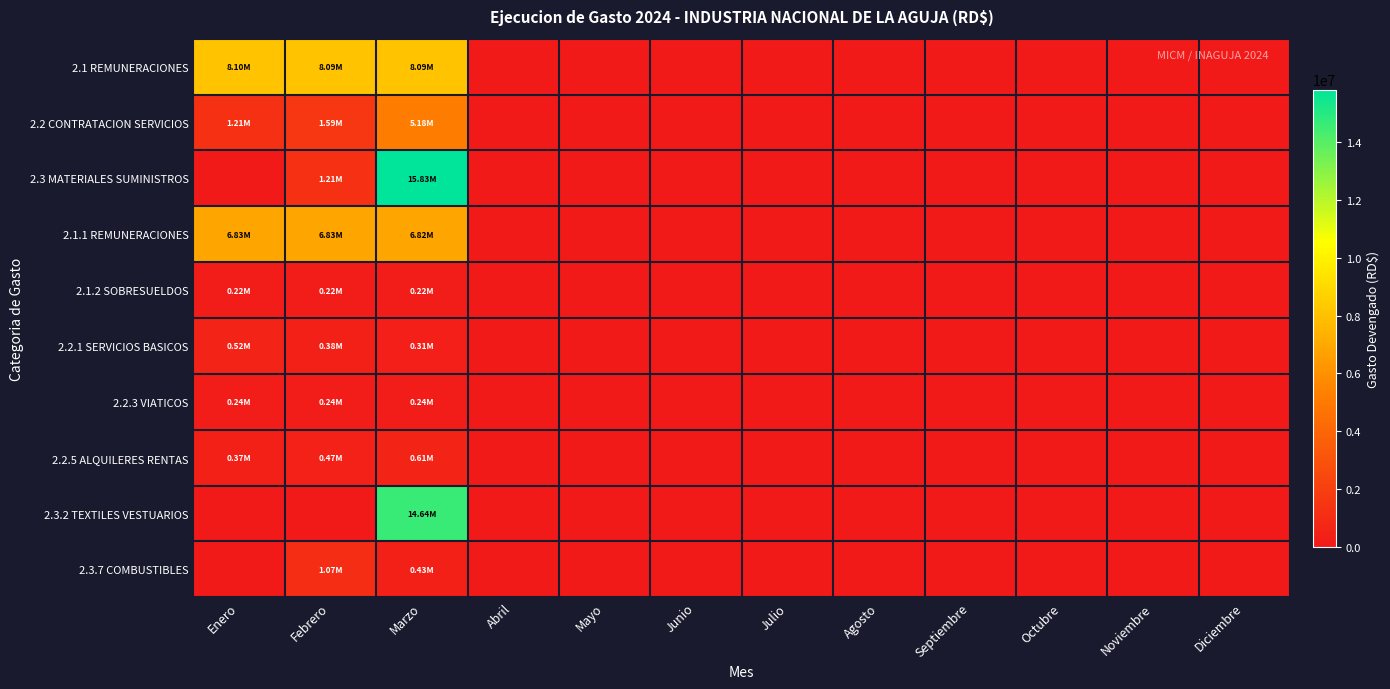

At Marzo, list the series in order from largest to smallest.

2.3 MATERIALES SUMINISTROS, 2.3.2 TEXTILES VESTUARIOS, 2.1 REMUNERACIONES, 2.1.1 REMUNERACIONES, 2.2 CONTRATACION SERVICIOS, 2.2.5 ALQUILERES RENTAS, 2.3.7 COMBUSTIBLES, 2.2.1 SERVICIOS BASICOS, 2.2.3 VIATICOS, 2.1.2 SOBRESUELDOS